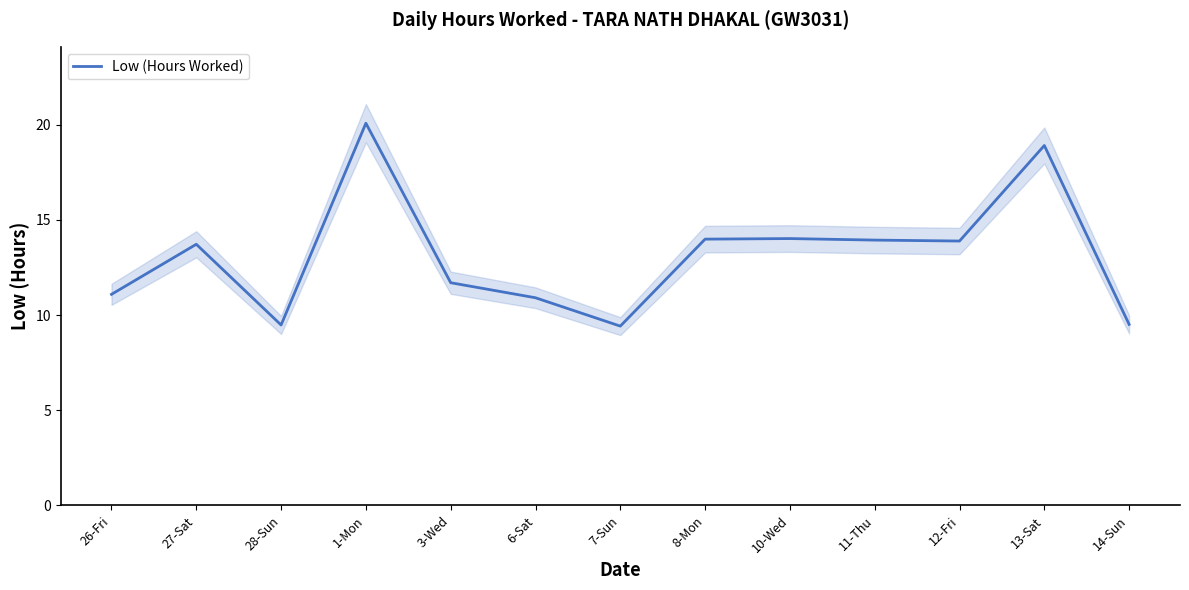

What is the greatest value displayed?

20.1